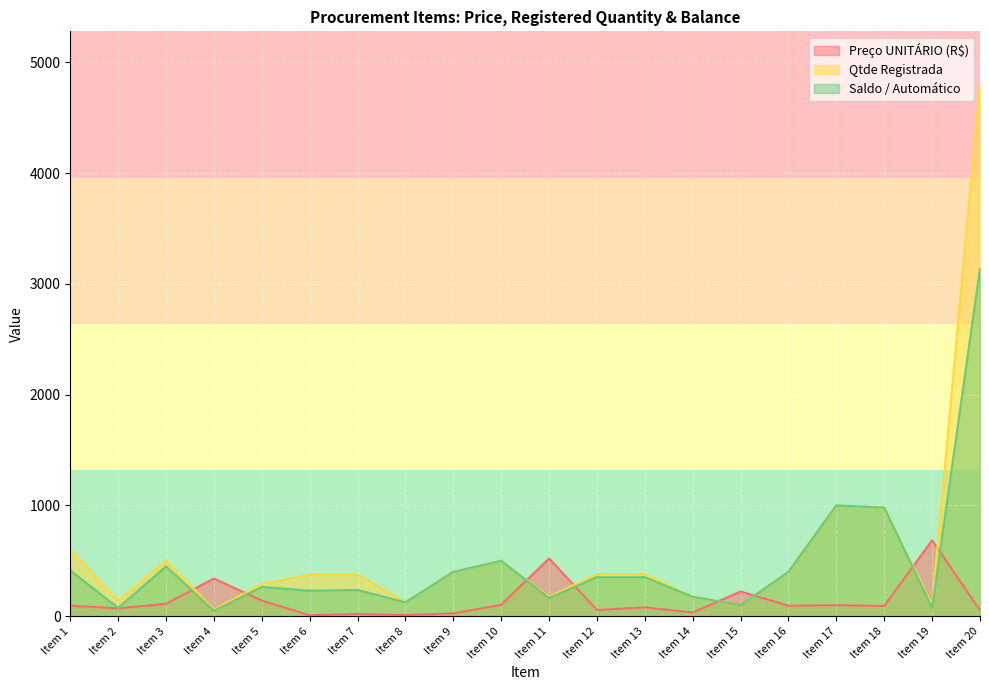

Between Item 3 and Item 9, which series saw the biggest shift?

Qtde Registrada